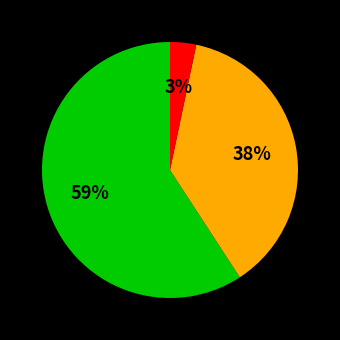

Is there a majority slice in this chart?

Yes